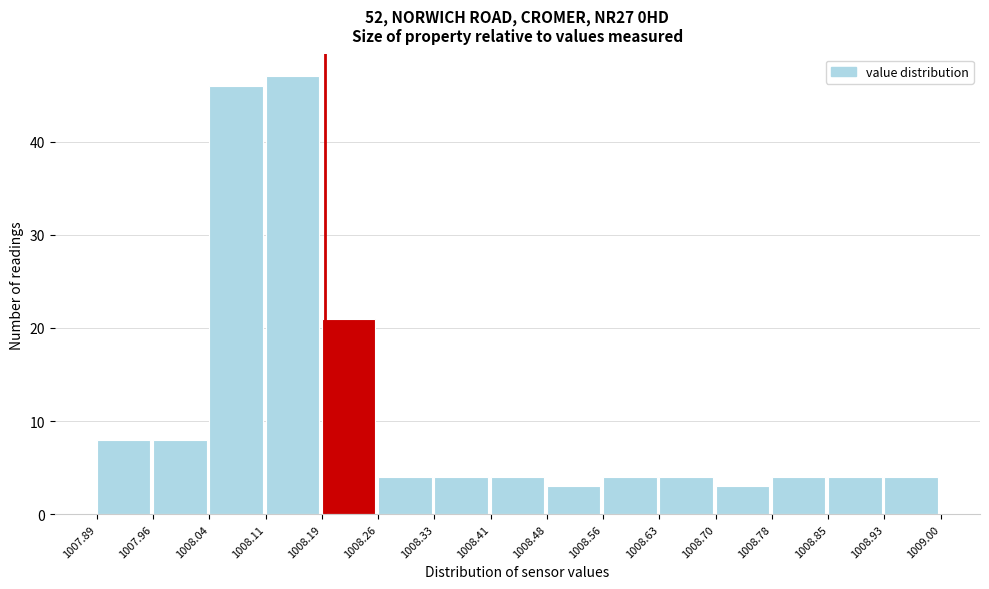

Reading left to right, list every bar in this chart as the range it spans on the x-axis followed by its height. The values are not printed on the chart, so give them approximately, as read against the axis.

1007.89 to 1007.96: 8
1007.96 to 1008.04: 8
1008.04 to 1008.11: 46
1008.11 to 1008.19: 47
1008.19 to 1008.26: 21
1008.26 to 1008.33: 4
1008.33 to 1008.41: 4
1008.41 to 1008.48: 4
1008.48 to 1008.56: 3
1008.56 to 1008.63: 4
1008.63 to 1008.70: 4
1008.70 to 1008.78: 3
1008.78 to 1008.85: 4
1008.85 to 1008.93: 4
1008.93 to 1009.00: 4